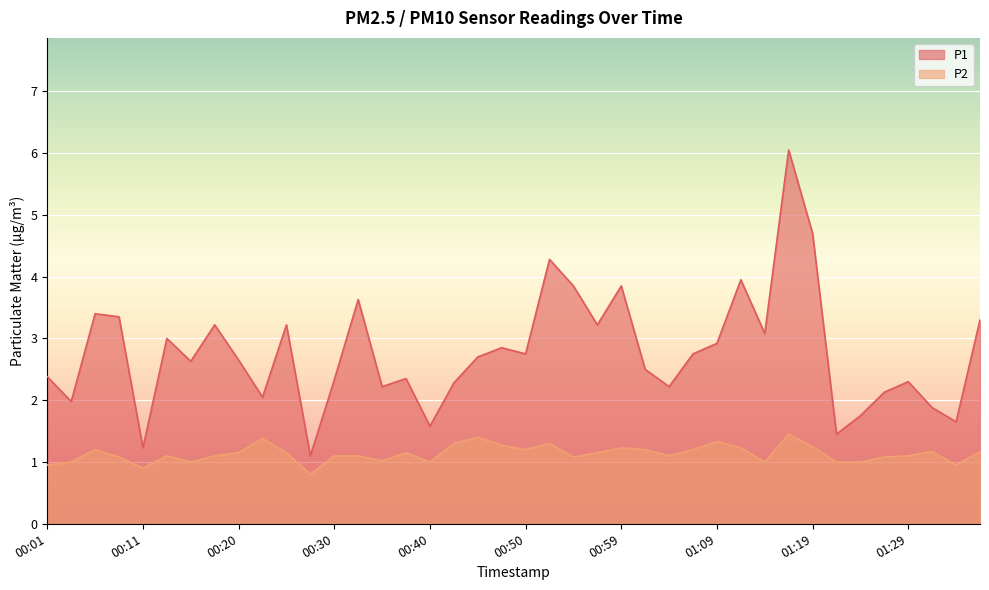

Does the chart display data point markers on the line(s)?

No